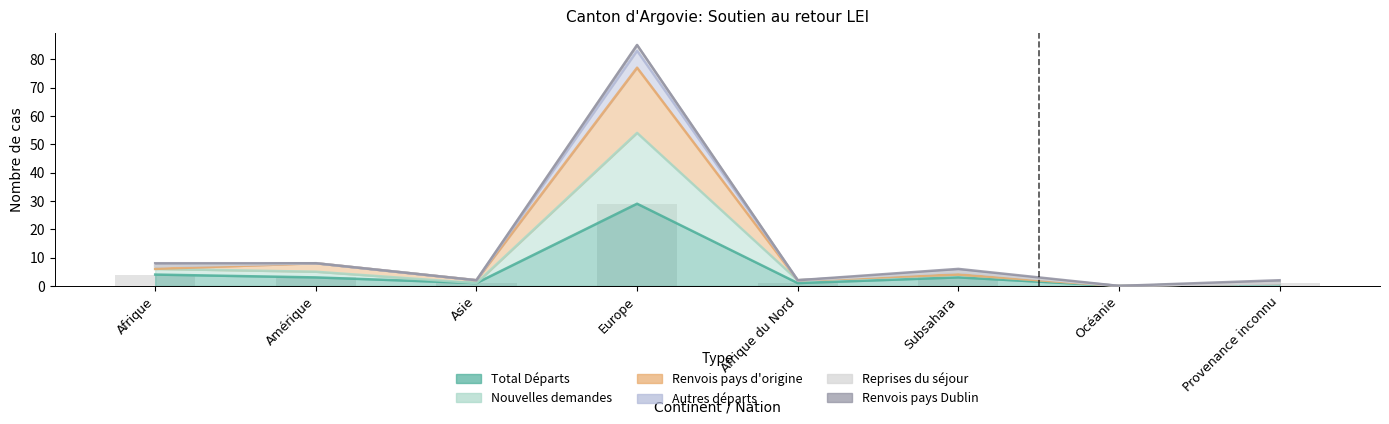

Between Amérique and Provenance inconnu, which series saw the biggest shift?

Nouvelles demandes